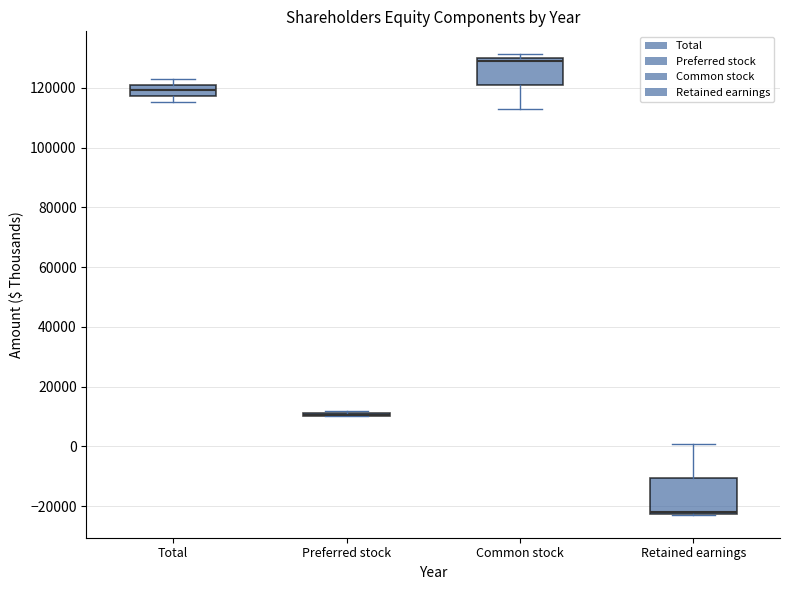

Reading left to right, read every box against the y-axis: the position of its median line, the range the box covers, and the ends of its whiskers. The values are not printed on the chart, so give them approximately, as read against the axis.

Total: median 120000, box 118000 to 122000, whiskers 116000 to 122000 (just above the box's upper edge)
Preferred stock: box collapsed to a line at 10000, whiskers 10000 to 12000
Common stock: median 128000, box 120000 to 130000, whiskers 112000 to 132000
Retained earnings: median -22000 (drawn on the box's lower edge), box -22000 to -10000, whiskers -22000 to 0